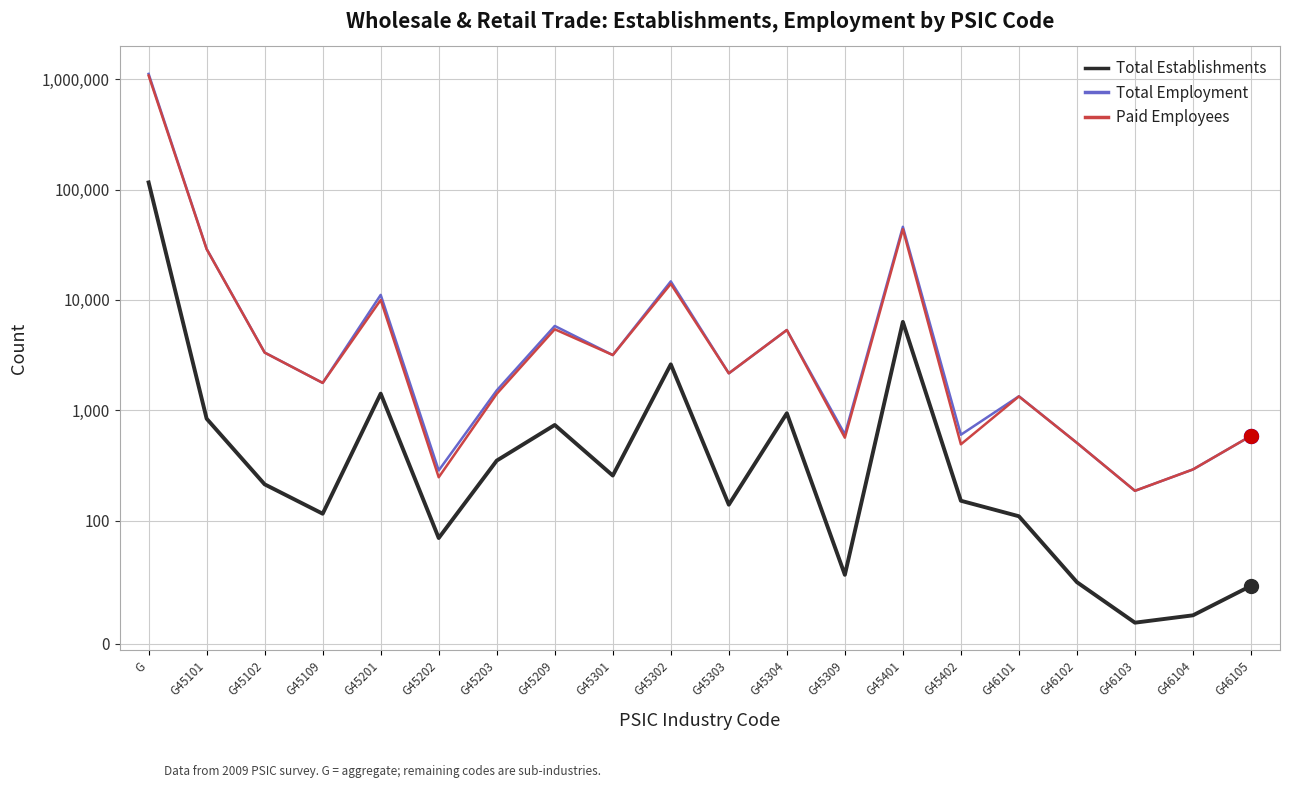

Where is Paid Employees nearest to the value 538722?

G45401